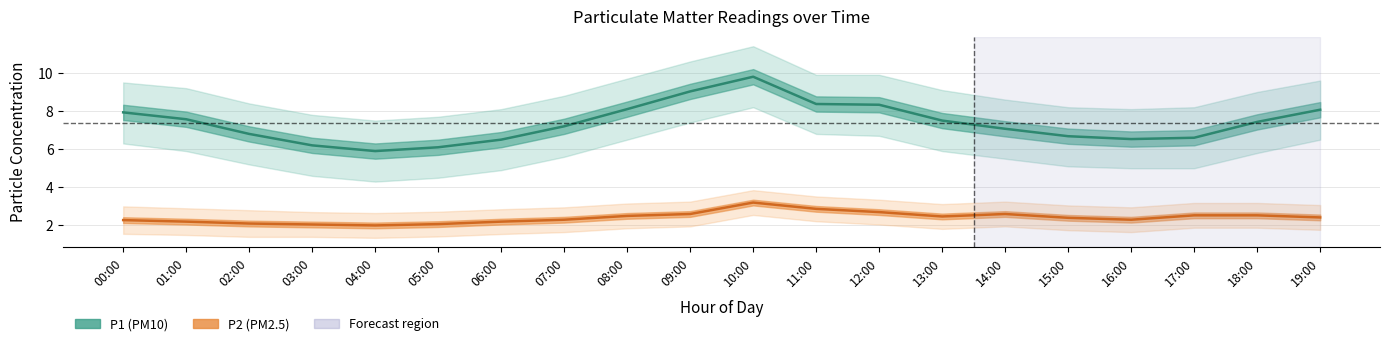

Is it true that P2_upper equals 3.9 at 01:00?

False